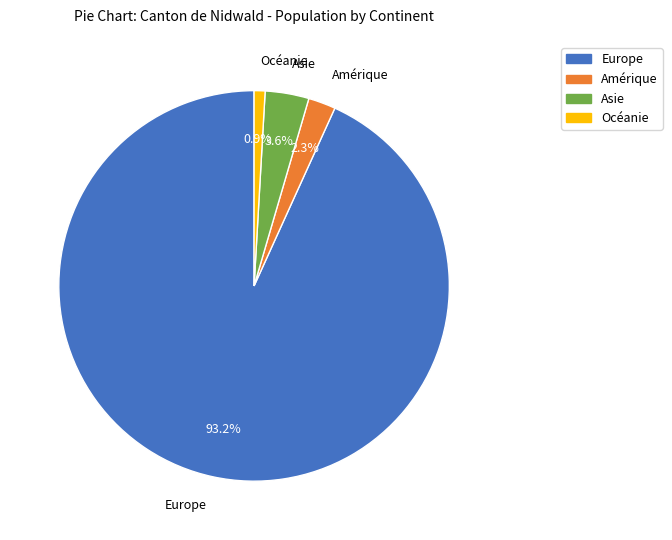

How many segments does this pie chart have?

4